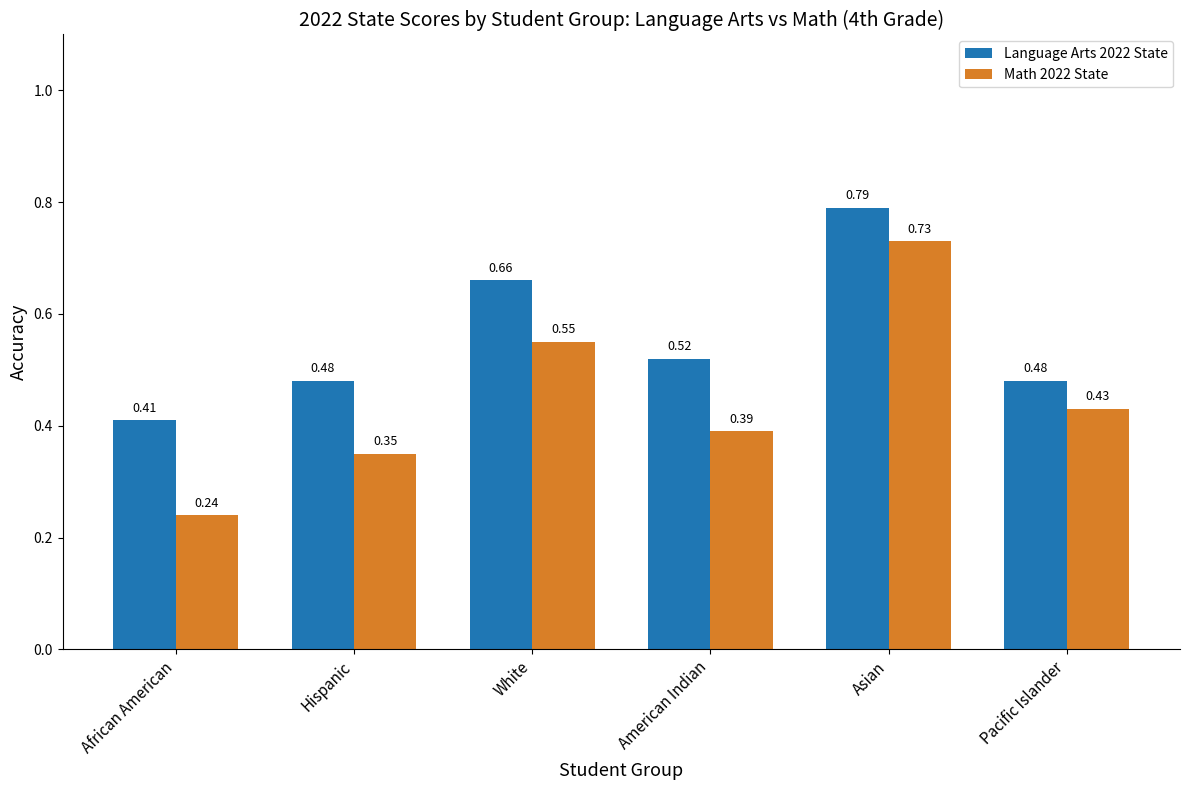

Is it true that Math 2022 State equals 0.5 at Hispanic?

False